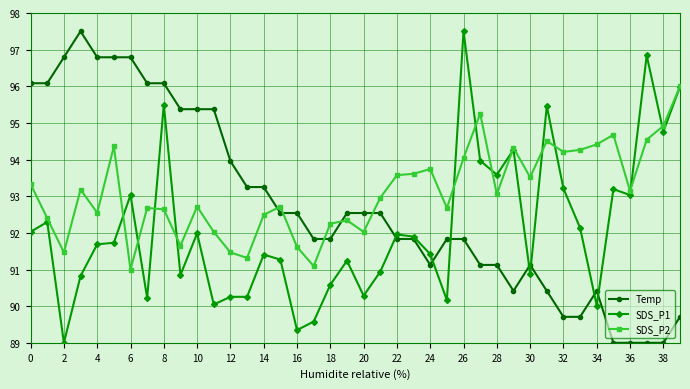

Which series has the largest total across all categories?

SDS_P2